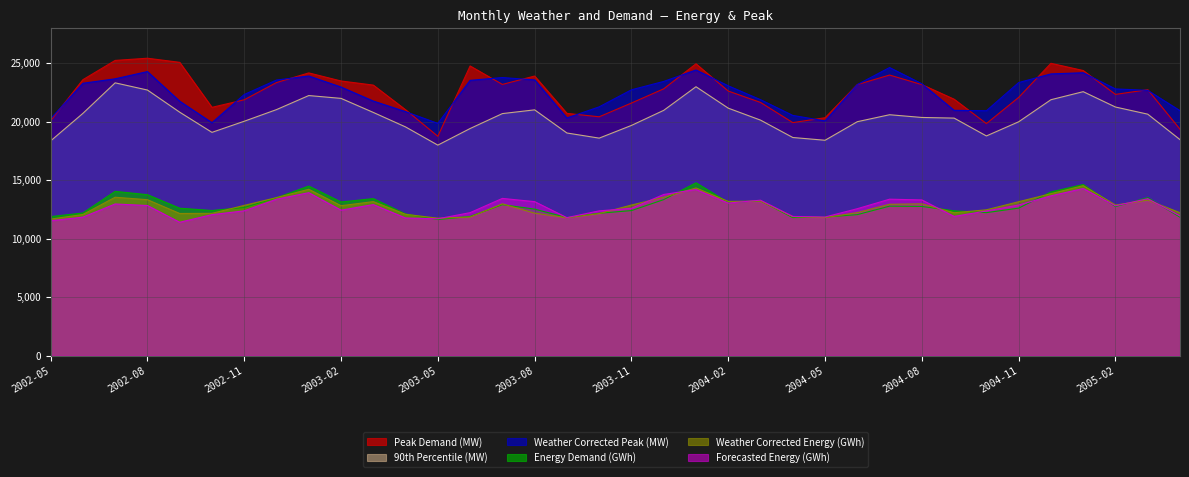

How many interior local valleys does the Peak Demand (MW) series have?

7